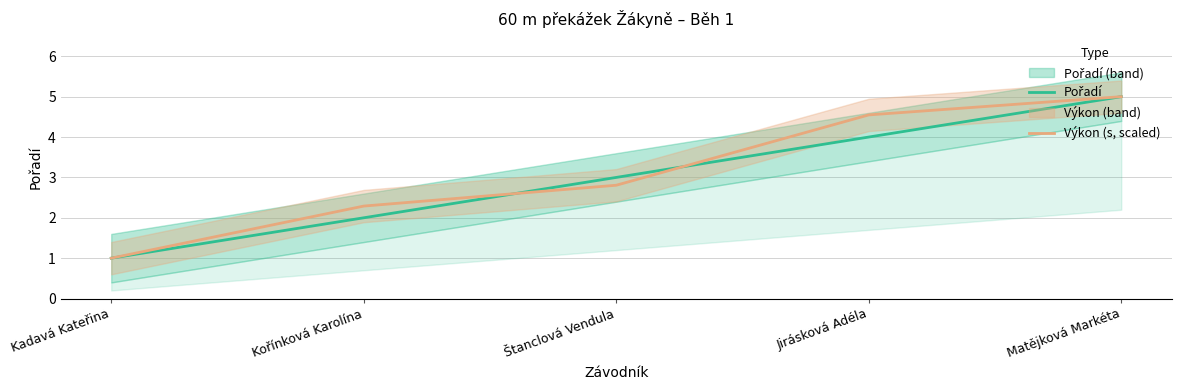

Reading left to right, what are all the values shown in this chart?

Pořadí: 1.0	2.0	3.0	4.0	5.0
Výkon (s, scaled): 1.0	2.3	2.8	4.5	5.0